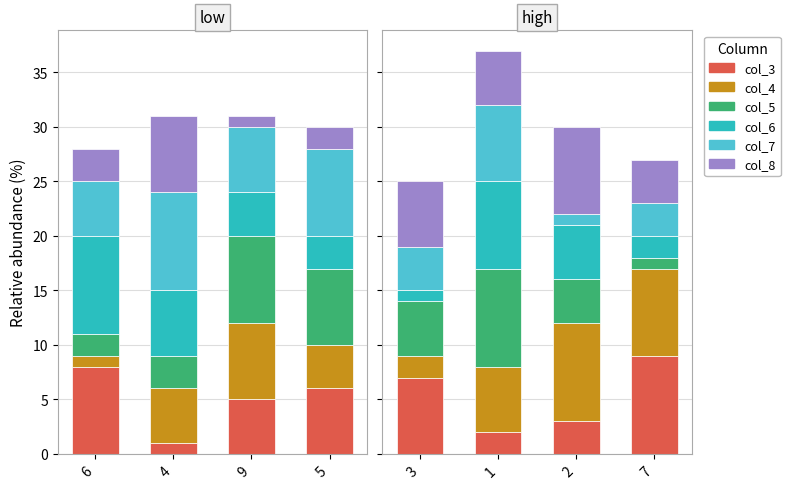

How many col_8 values are between 5 and 8?

3